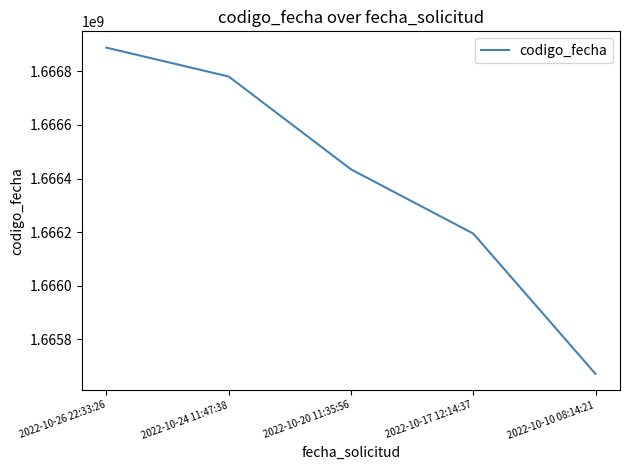

What is the greatest value displayed?

1666888349